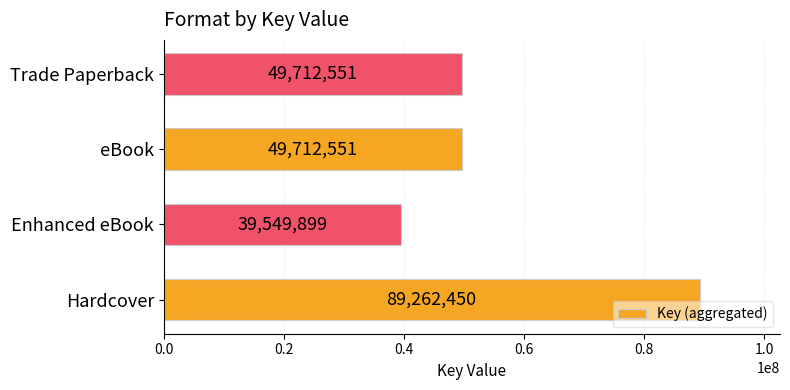

Approximately how many times larger is the value at eBook compared to Hardcover?

0.6